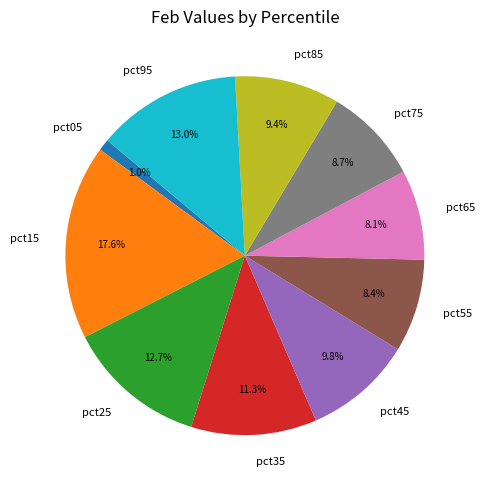

How much of the chart is everything except pct85?

90.6%